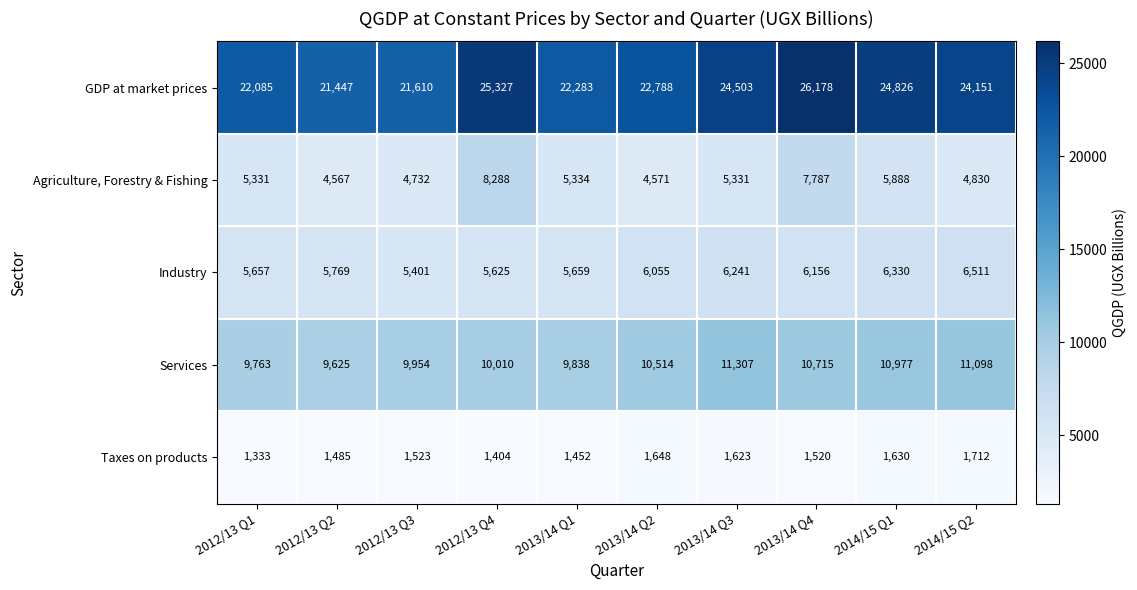

How many categories are shown in the chart?

10